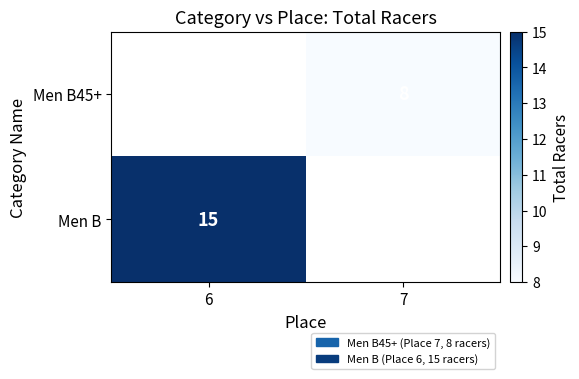

True or false: Men B45+ has a value of 8 at 7.

True